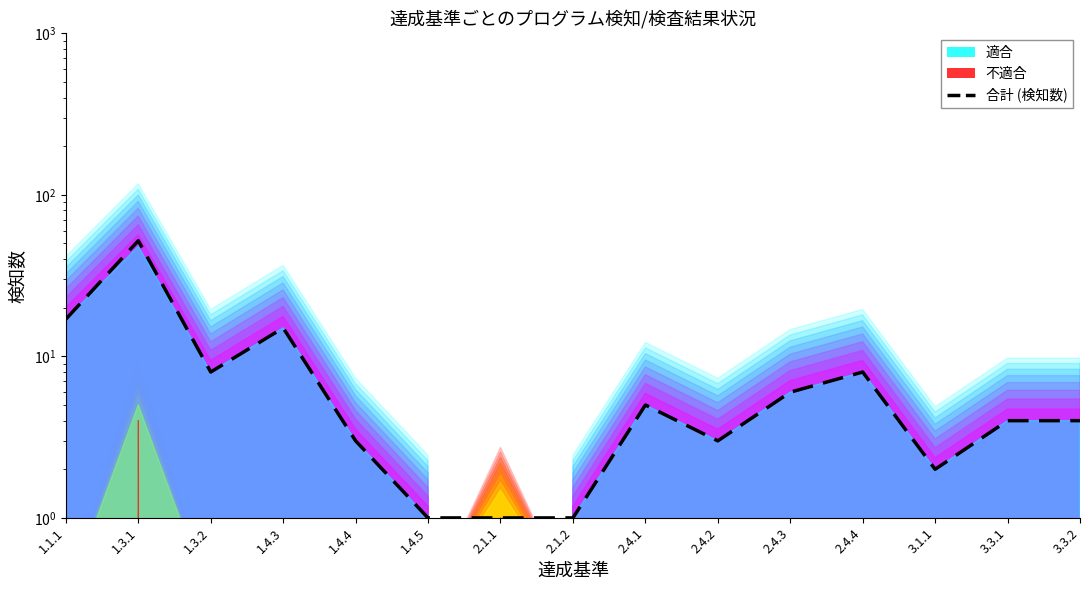

Read the value at 3.3.2, to the nearest 5.

5